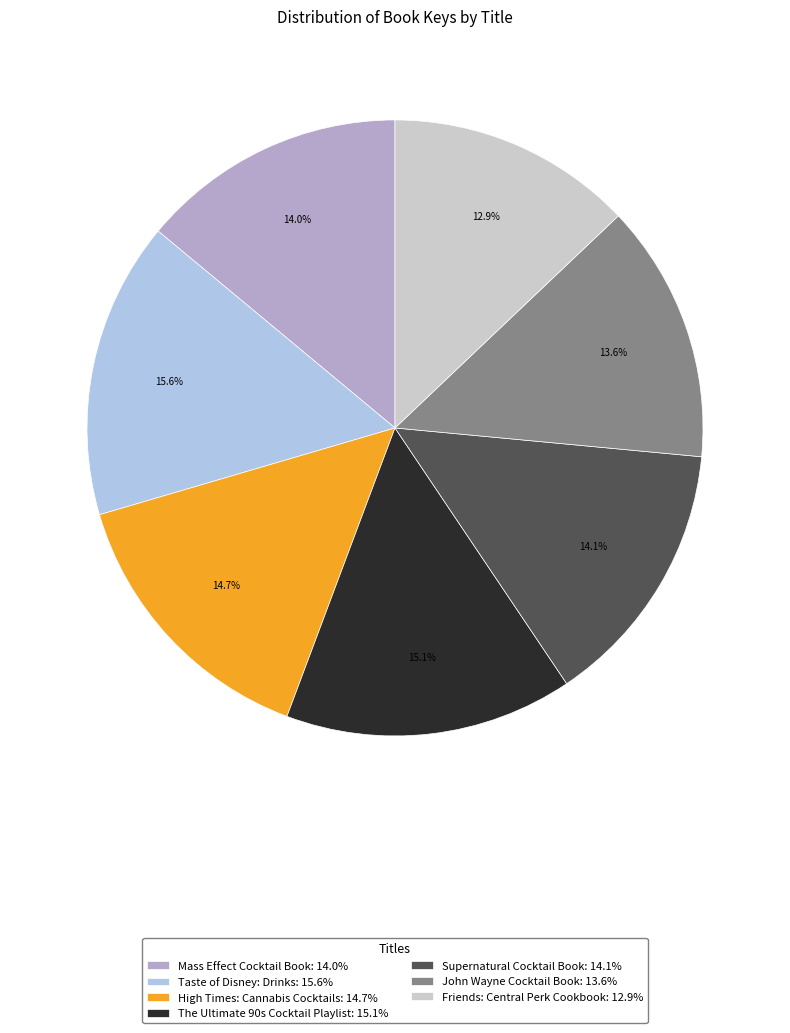

To the nearest percent, what is the combined percentage of Taste of Disney: Drinks and Mass Effect Cocktail Book?

30%